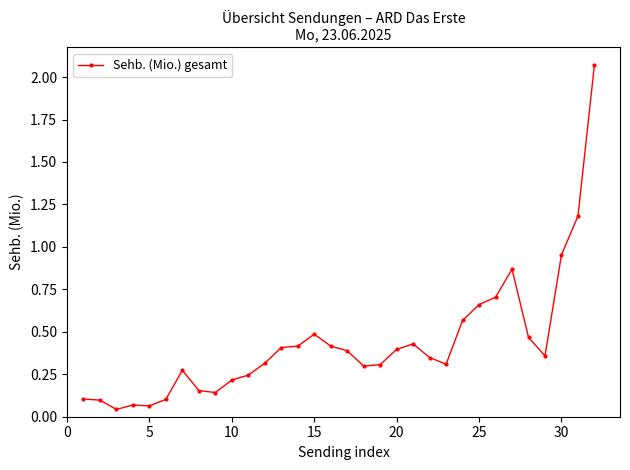

What is the difference between the maximum and second lowest values?

2.0